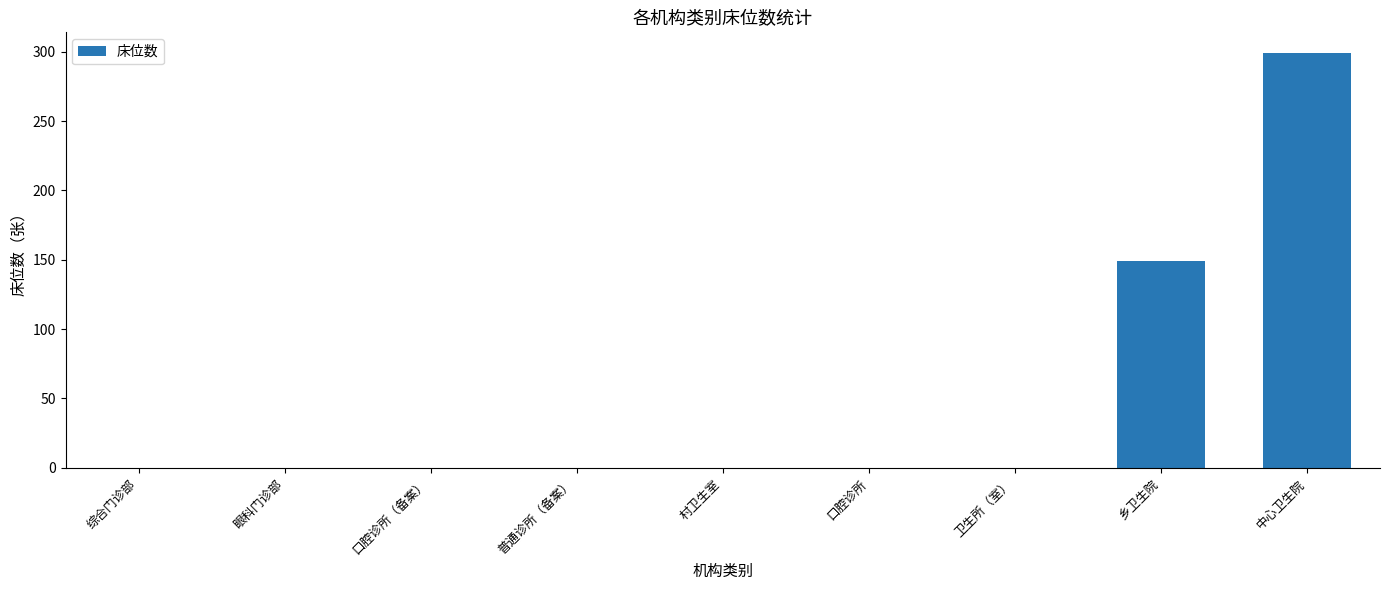

Reading left to right, extract all data points from this chart.

综合门诊部=0	眼科门诊部=0	口腔诊所（备案）=0	普通诊所（备案）=0	村卫生室=0	口腔诊所=0	卫生所（室）=0	乡卫生院=149	中心卫生院=299